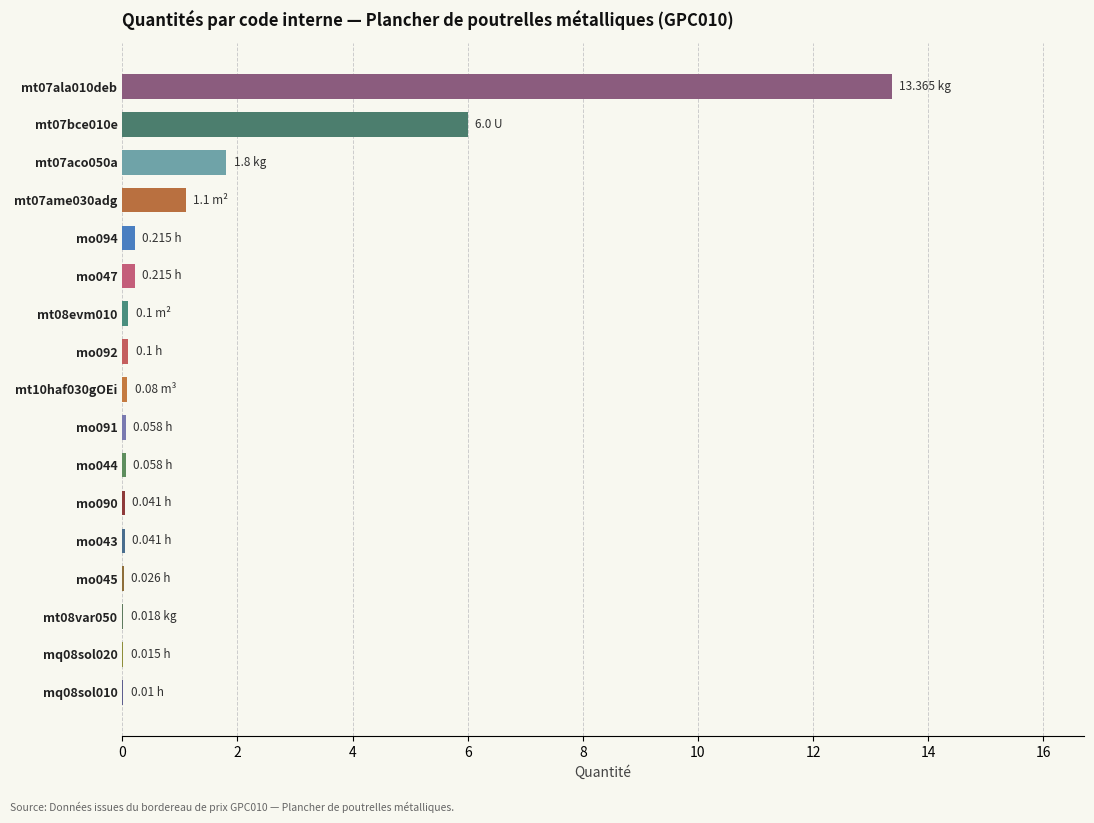

What is the sum of all values?

23.2